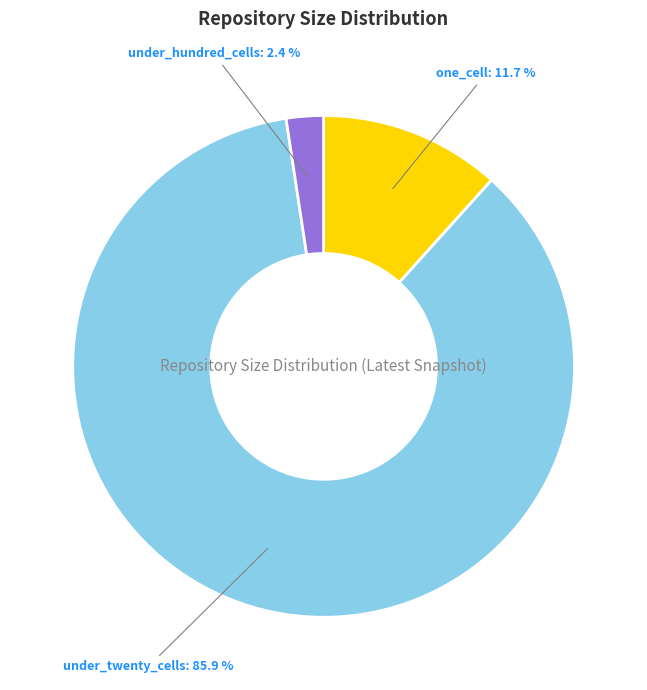

Which slice is the largest?

under_twenty_cells